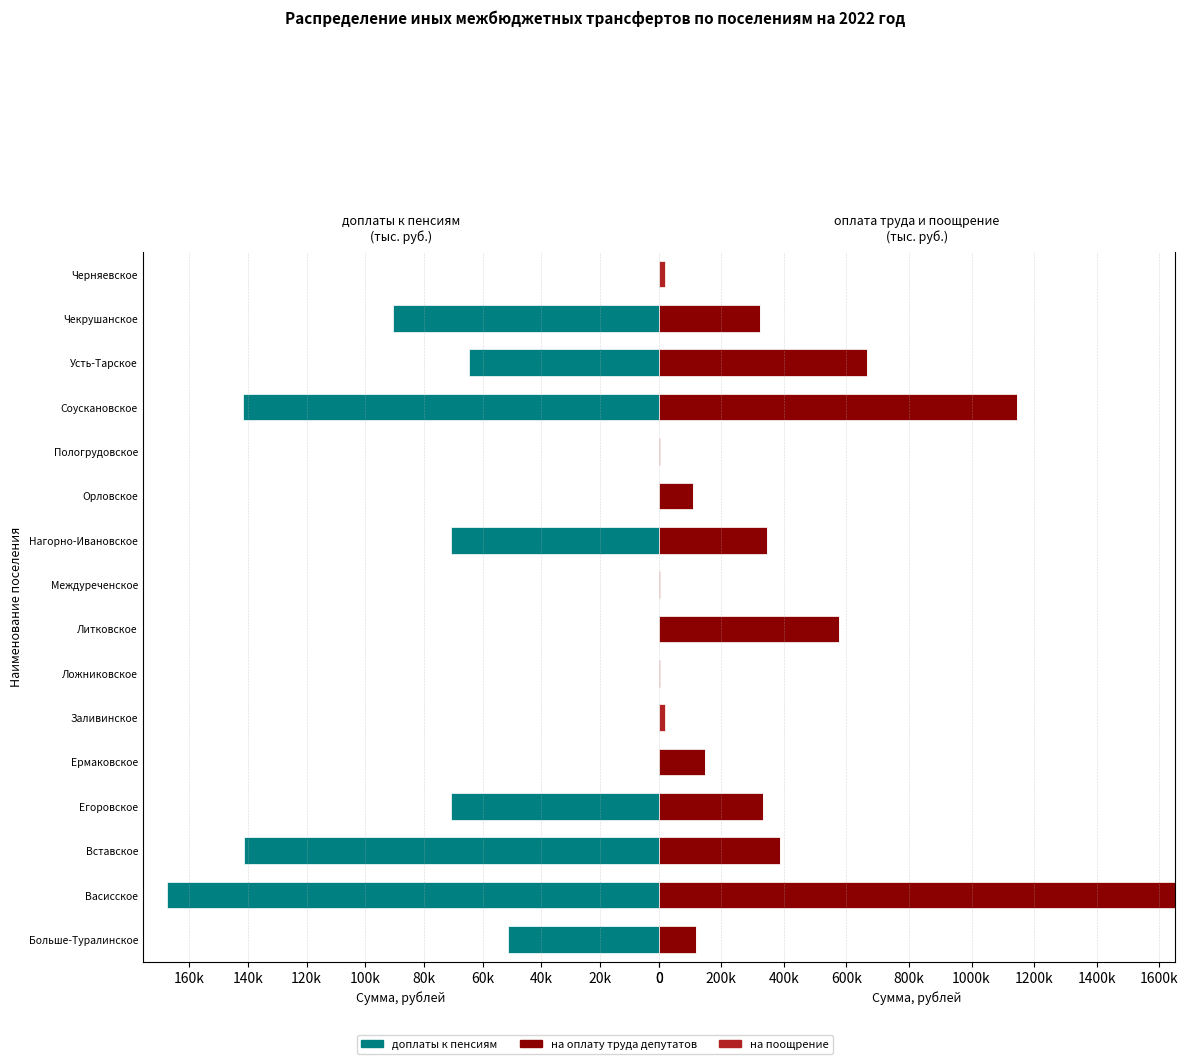

True or false: на оплату труда депутатов has a value of 179981.4 at Больше-Туралинское.

False